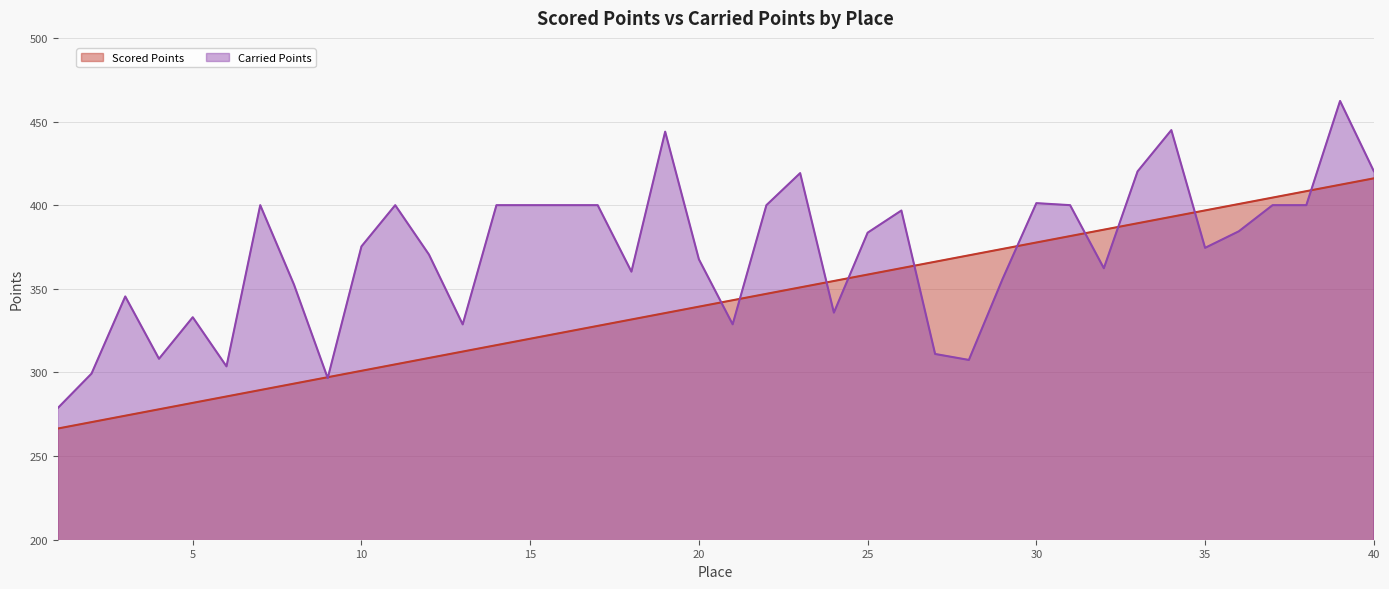

Rank the series by their average value, from highest to lowest.

Carried Points, Scored Points